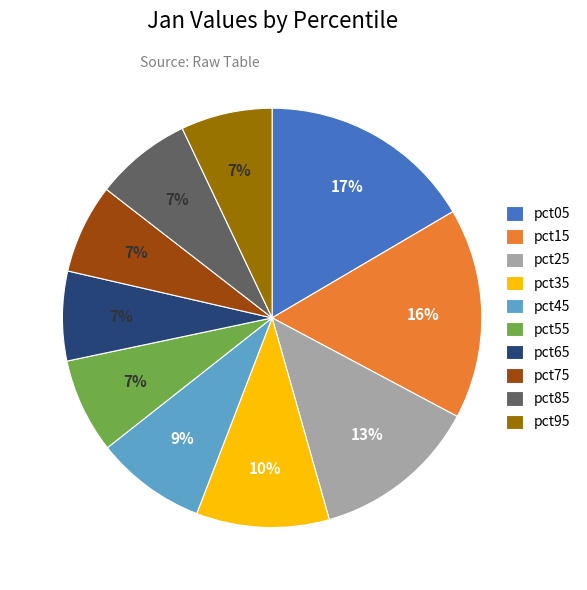

Between pct65 and pct45, which is larger?

pct45